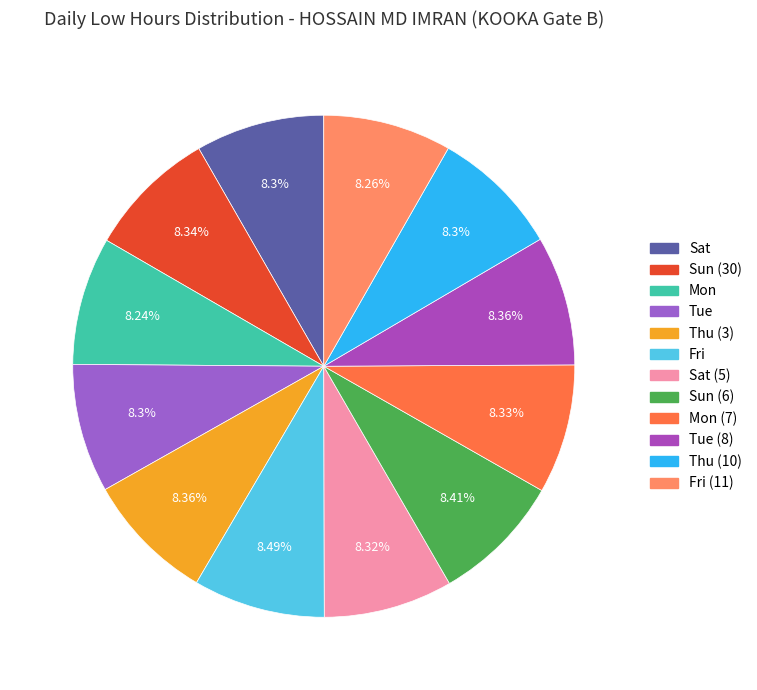

Which category has the smallest portion of the pie?

Mon